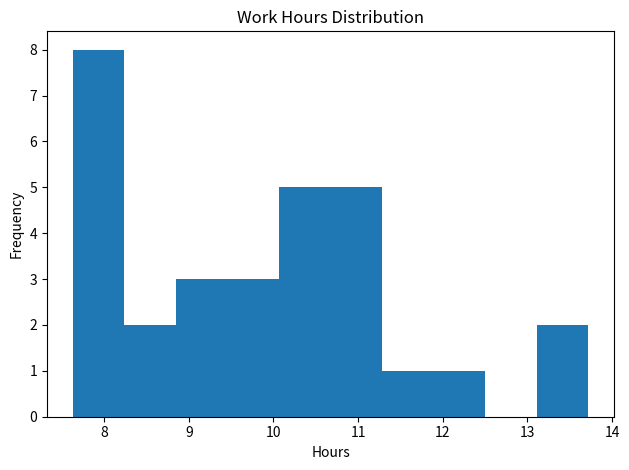

Over which range of the x-axis is the bar tallest?

7.6 to 8.2